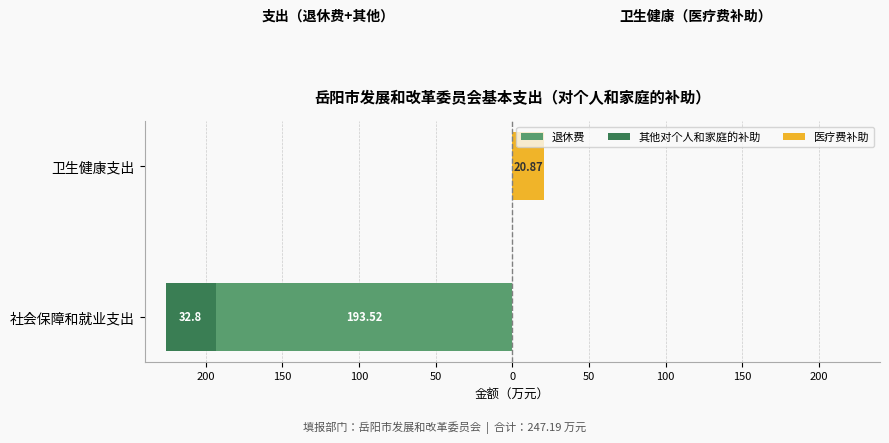

How many groups of bars are there?

2